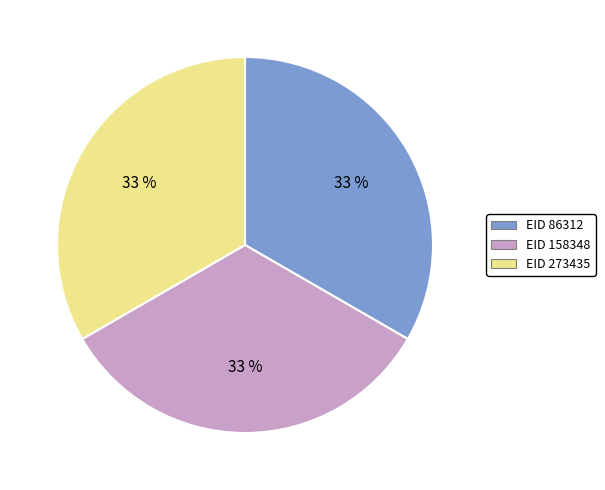

Does any single category account for the majority?

No